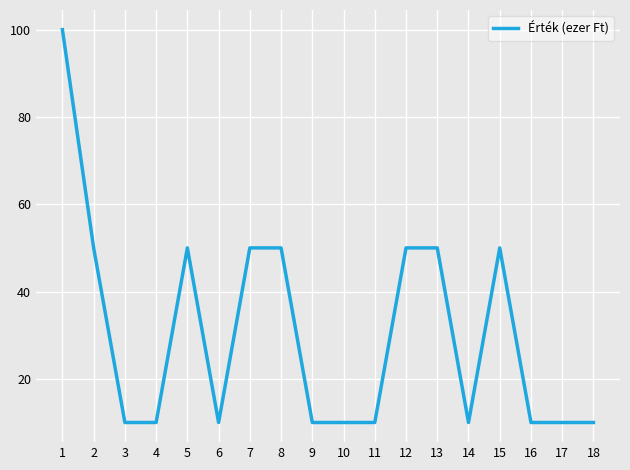

Is it true that the value at 1 is 100?

True